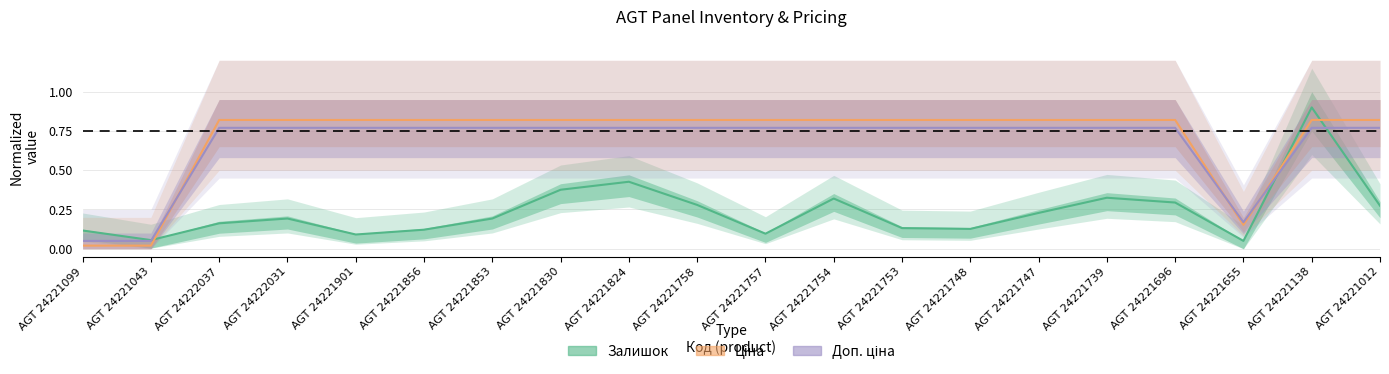

True or false: Доп. ціна and Ціна intersect in this chart.

True